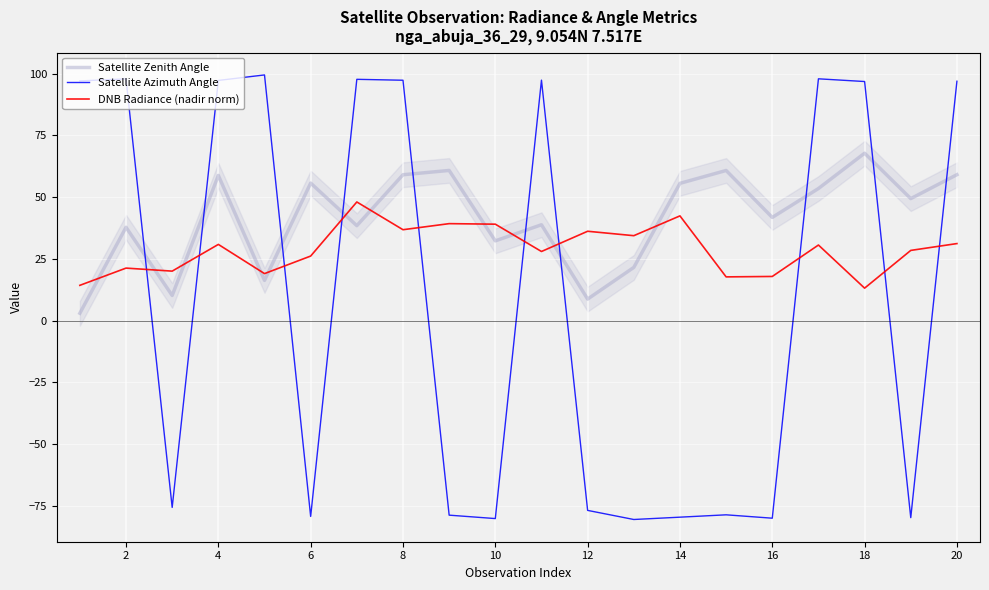

Is this an area chart (filled region under the line)?

No